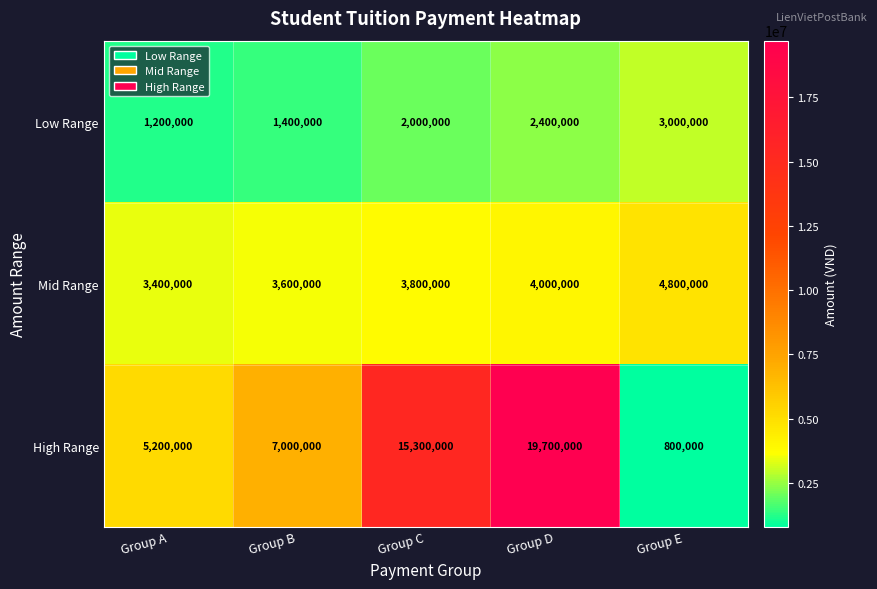

At which category is the sum across all series the highest?

Group D